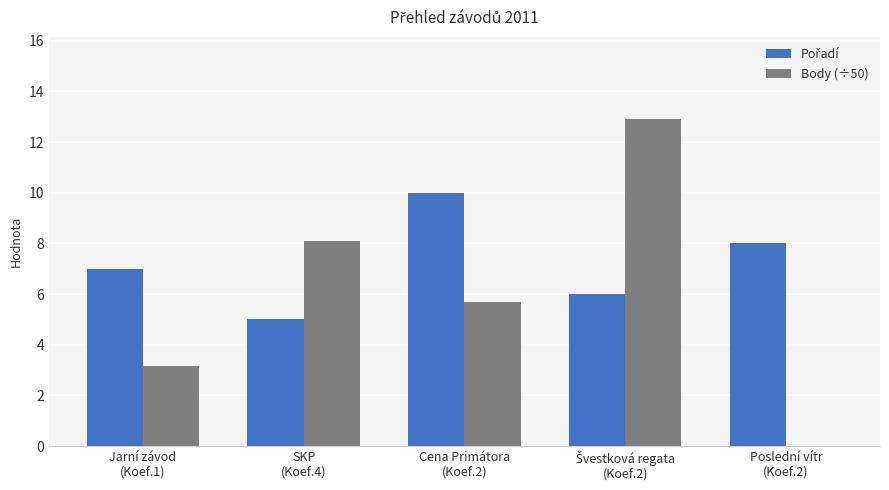

What is the sum of all Body (÷50) values?

29.9